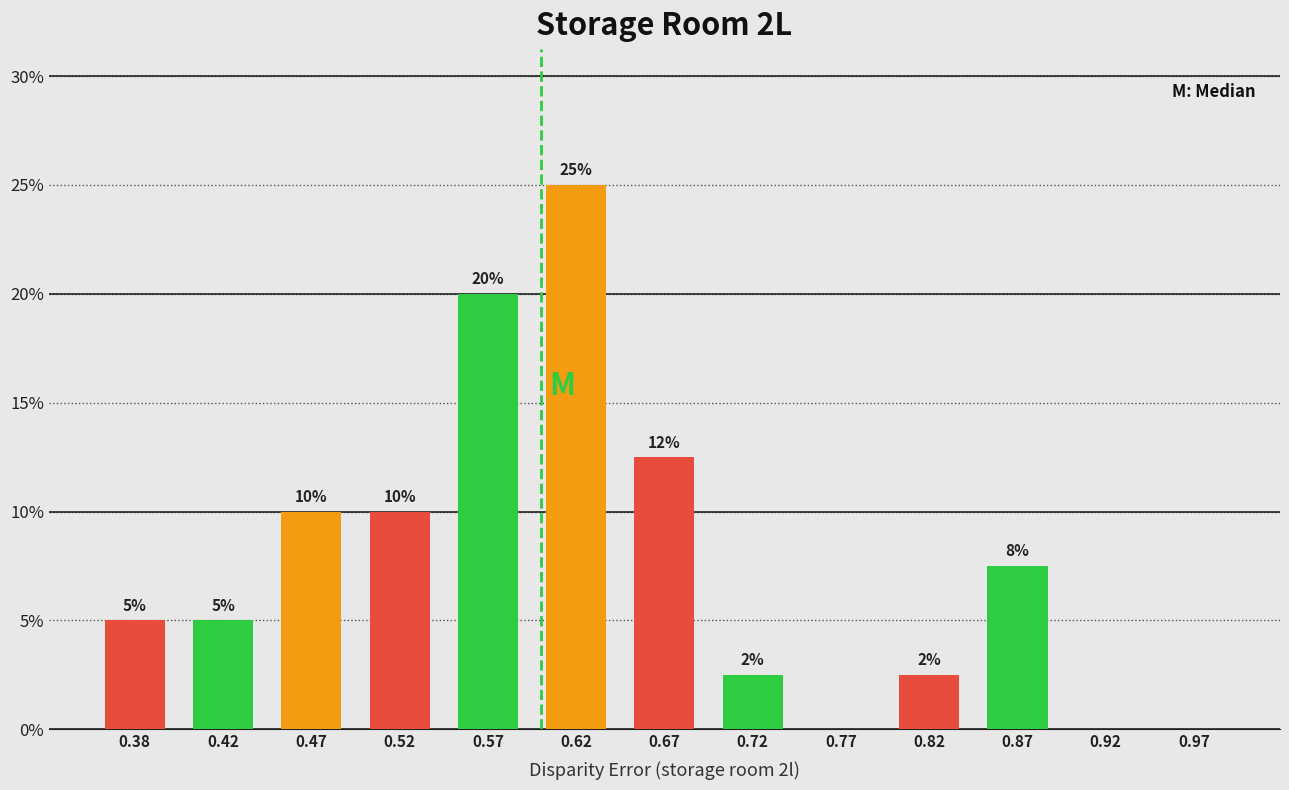

Which range on the x-axis has the tallest bar?

0.60 to 0.65